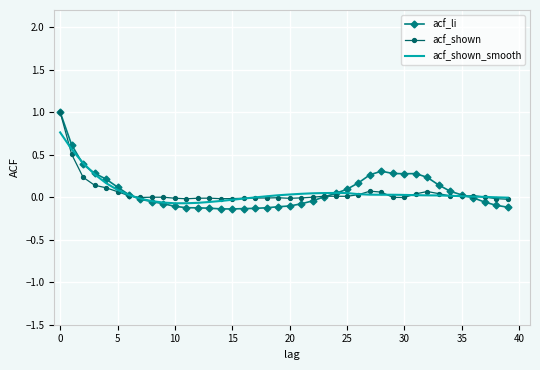

What is the greatest value displayed?

1.0